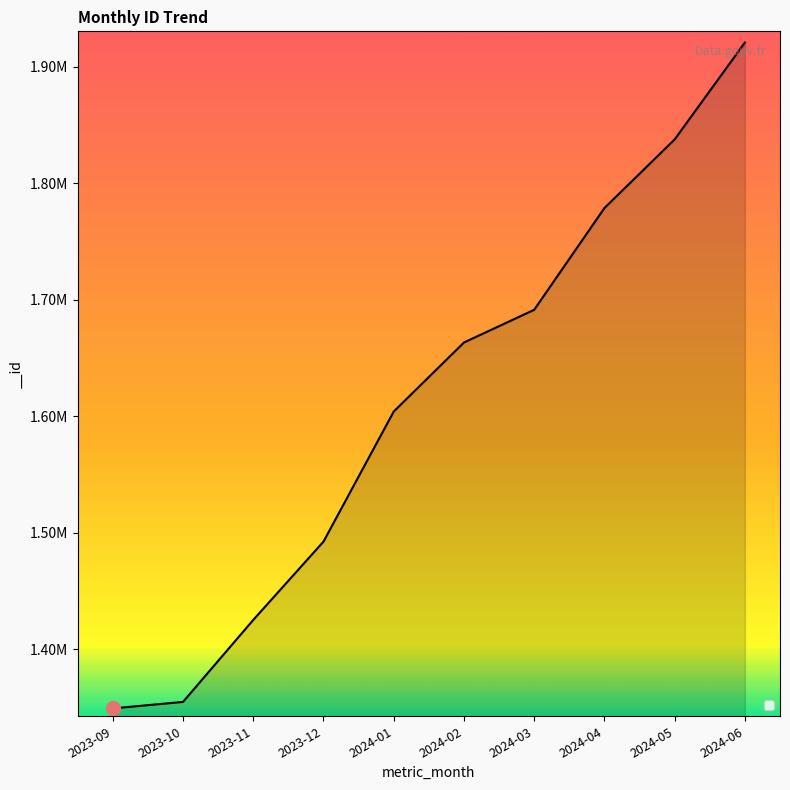

What position from the left is 2023-10?

2